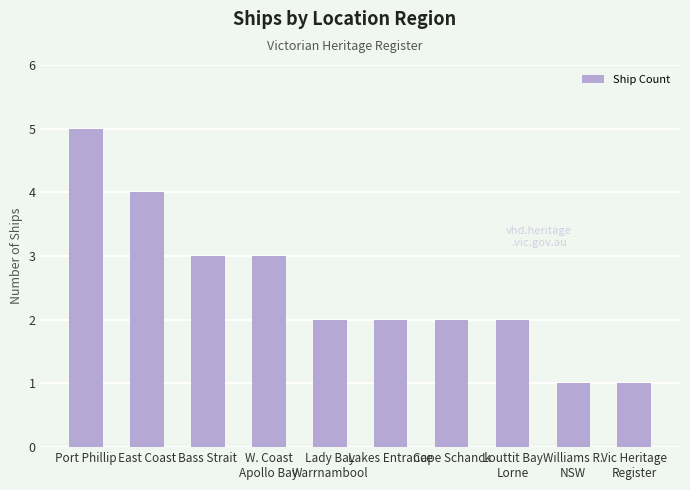

True or false: the data shows 1 at Vic Heritage
Register.

True